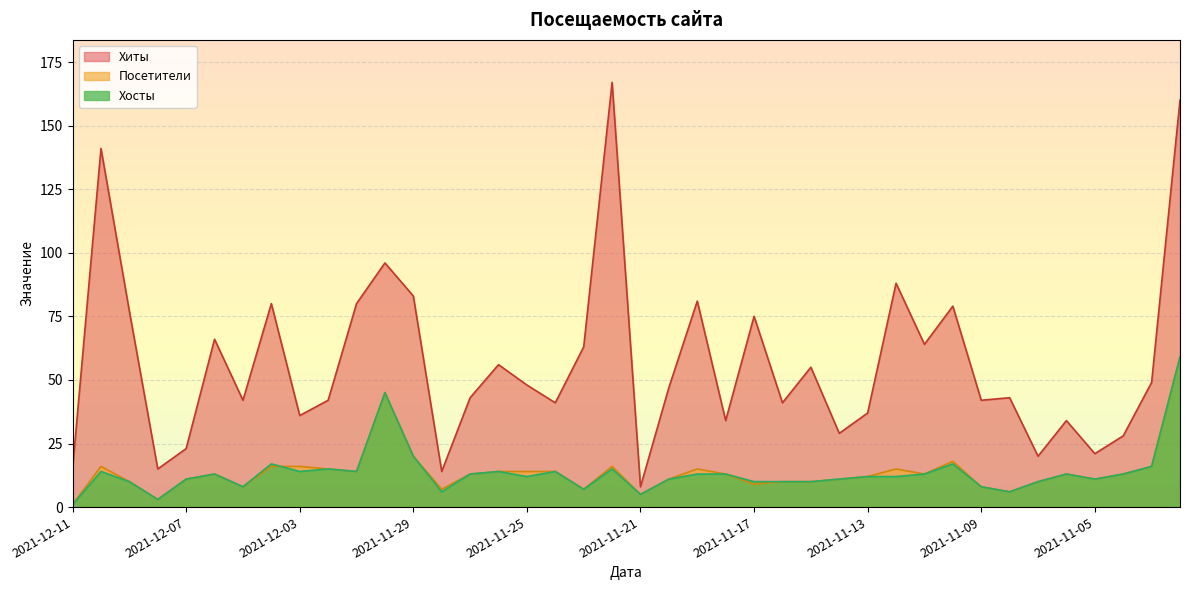

At how many categories does at least one series exceed 41?

25